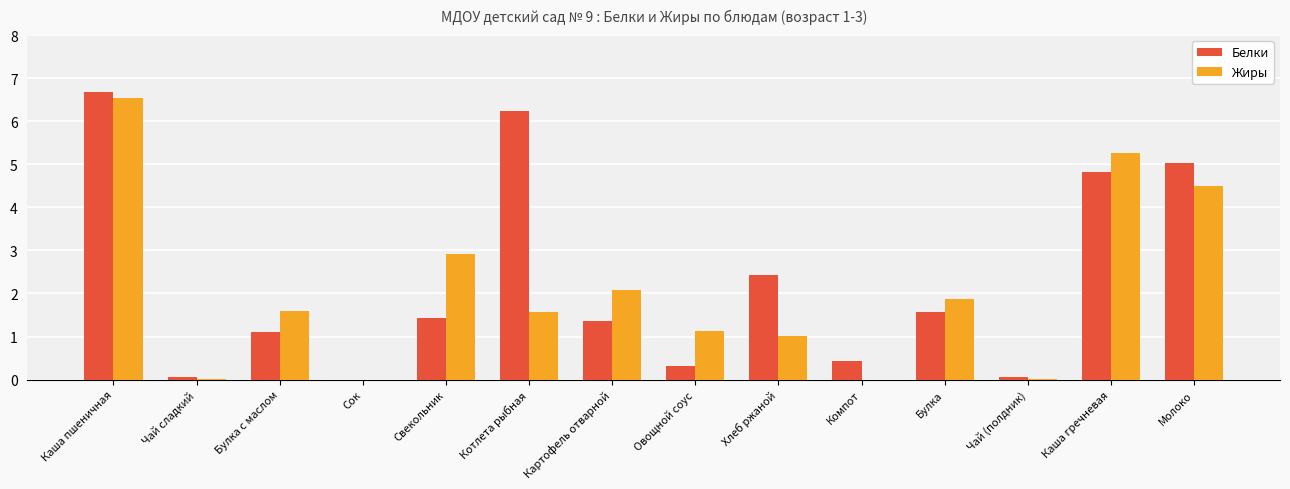

What is the total value across all series at Компот?

0.4